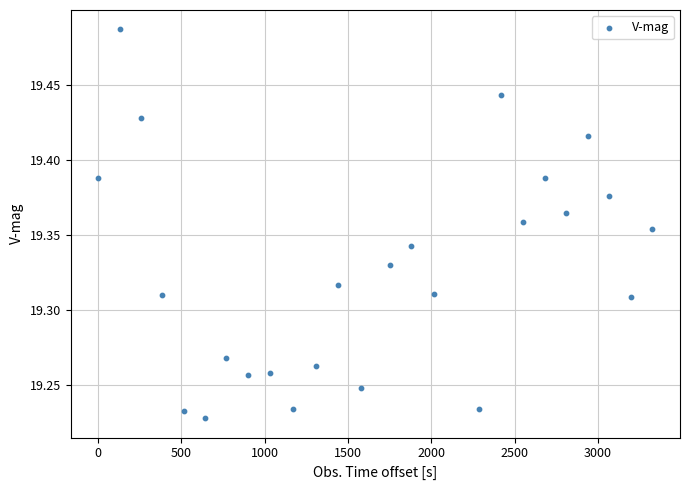

What is the range of X values (max minus min)?

3327.0